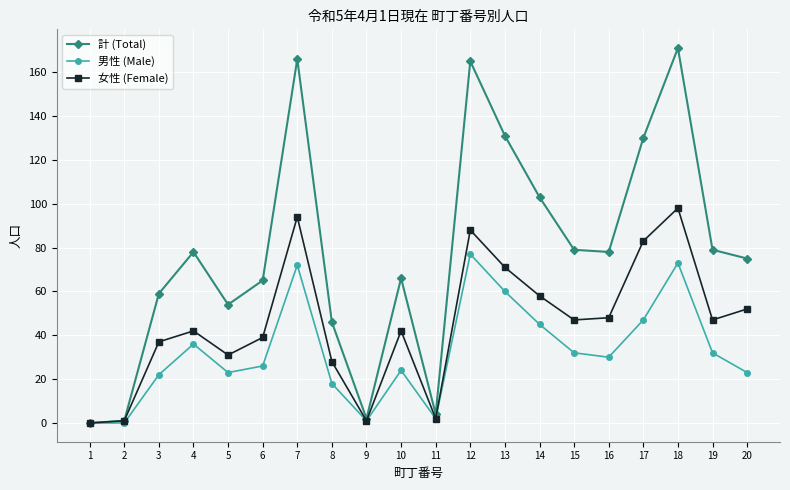

True or false: 男性 (Male) has more than 2 points higher than both neighbors.

True